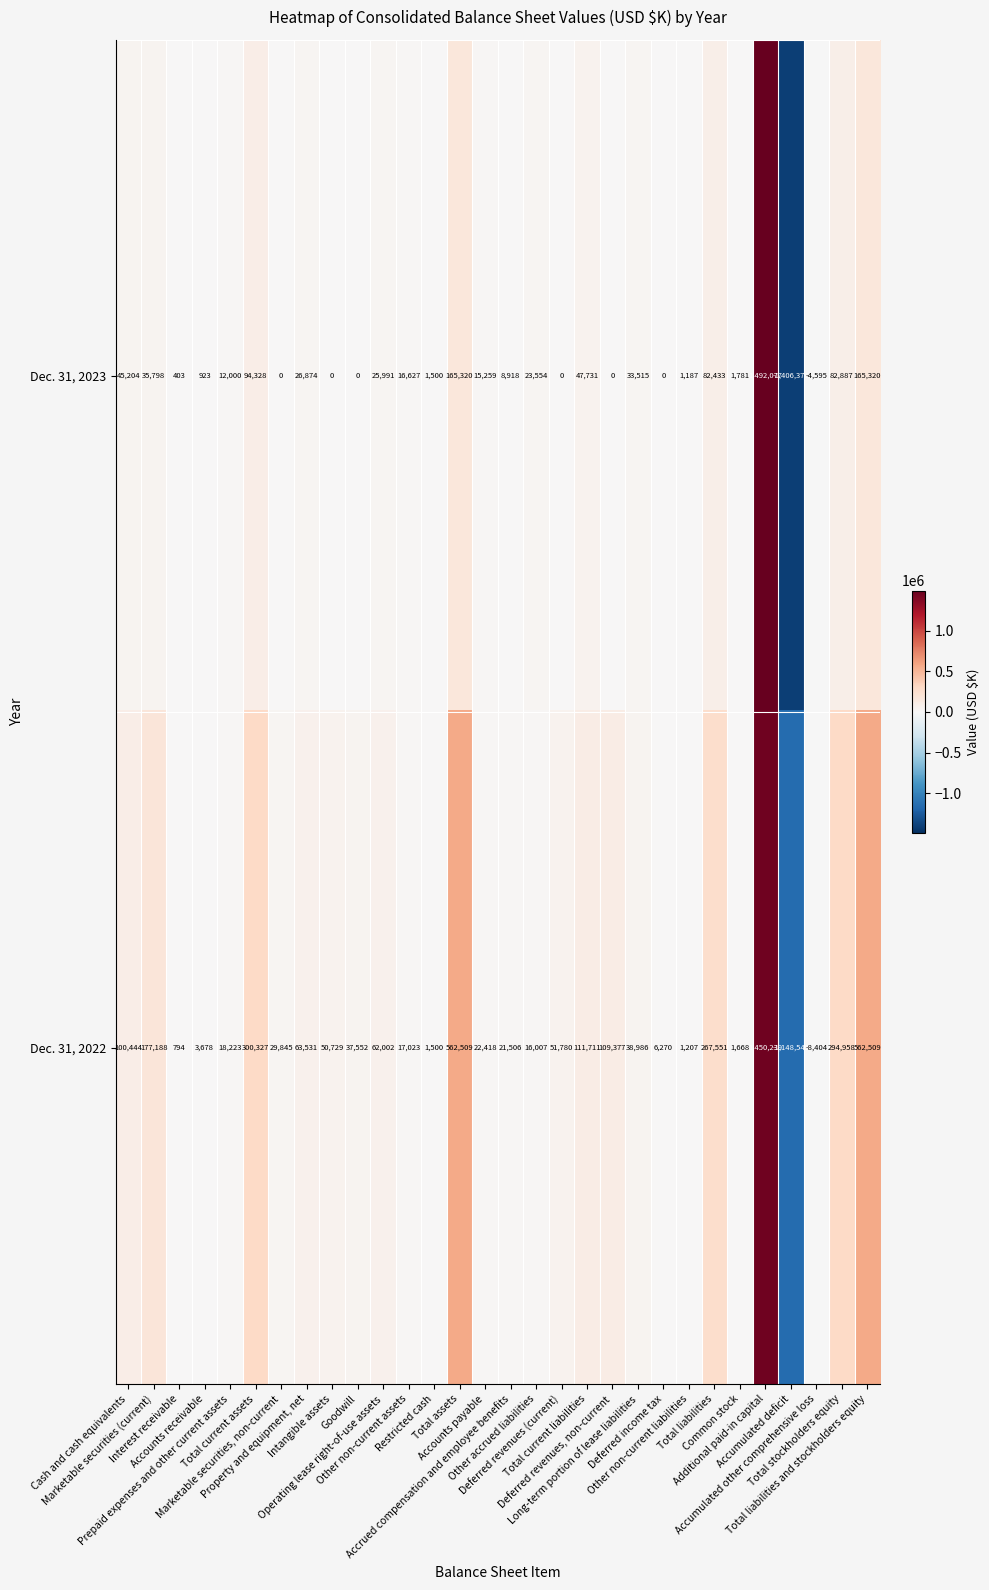

Rank the series by their maximum value, from lowest to highest.

Dec. 31, 2022, Dec. 31, 2023